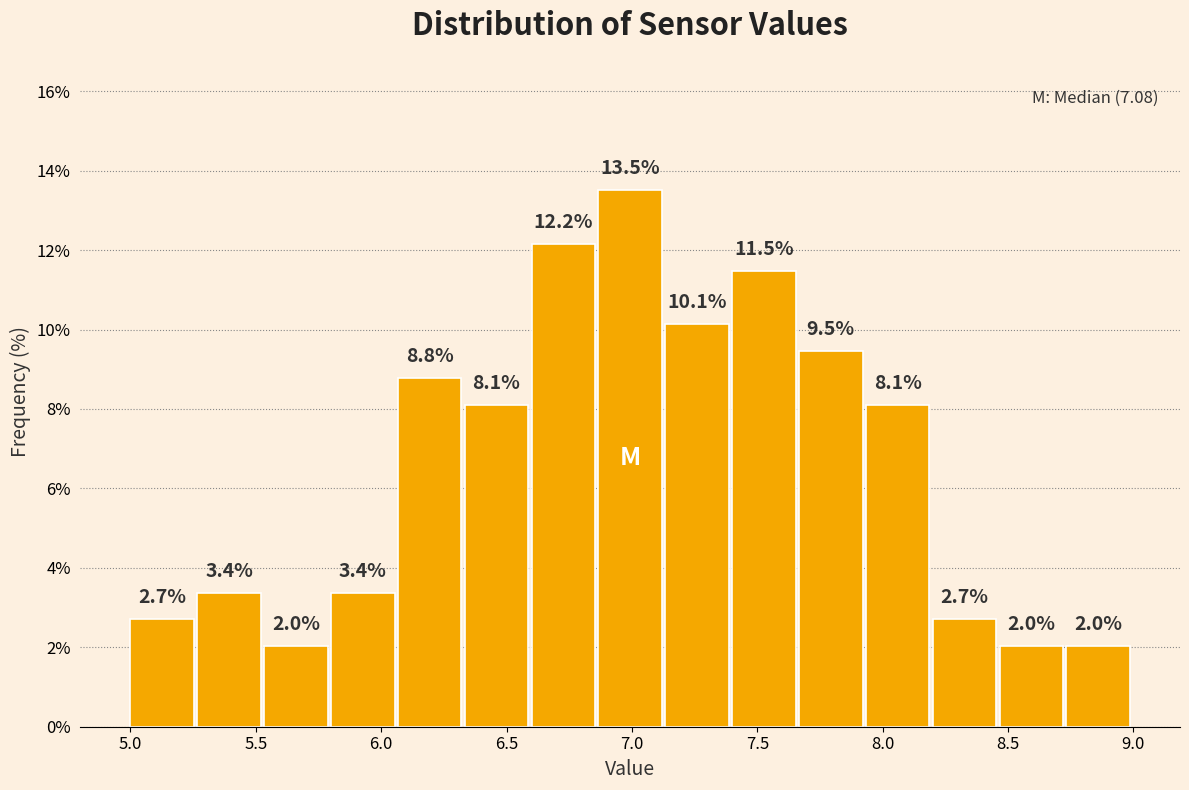

Which range on the x-axis has the tallest bar?

6.85 to 7.15